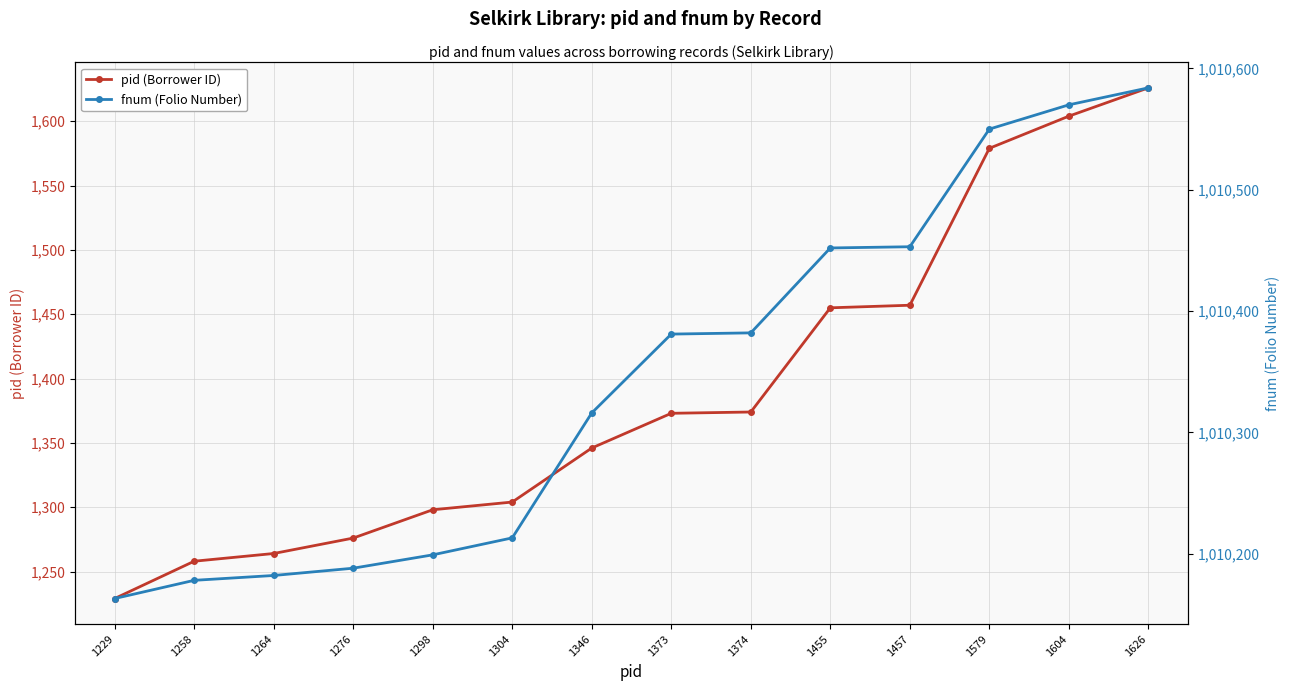

Which series changed the most between 1276 and 1455?

fnum (Folio Number)